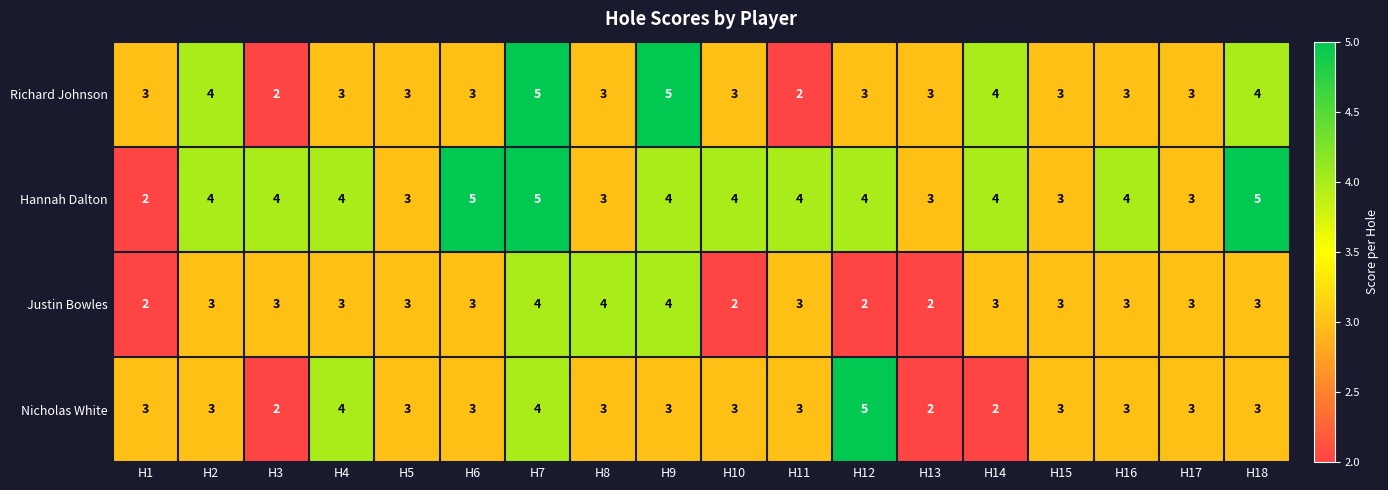

Is the value of Richard Johnson at H15 greater than the value of Hannah Dalton at H18?

No